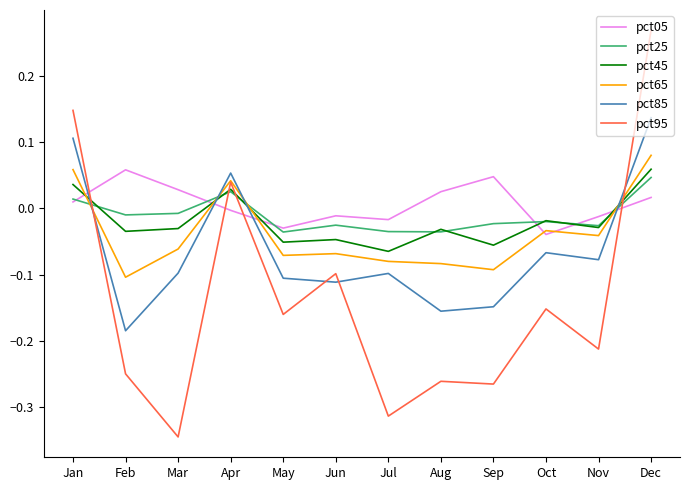

The pct95 series shows 0.0 at Apr. True or false?

True